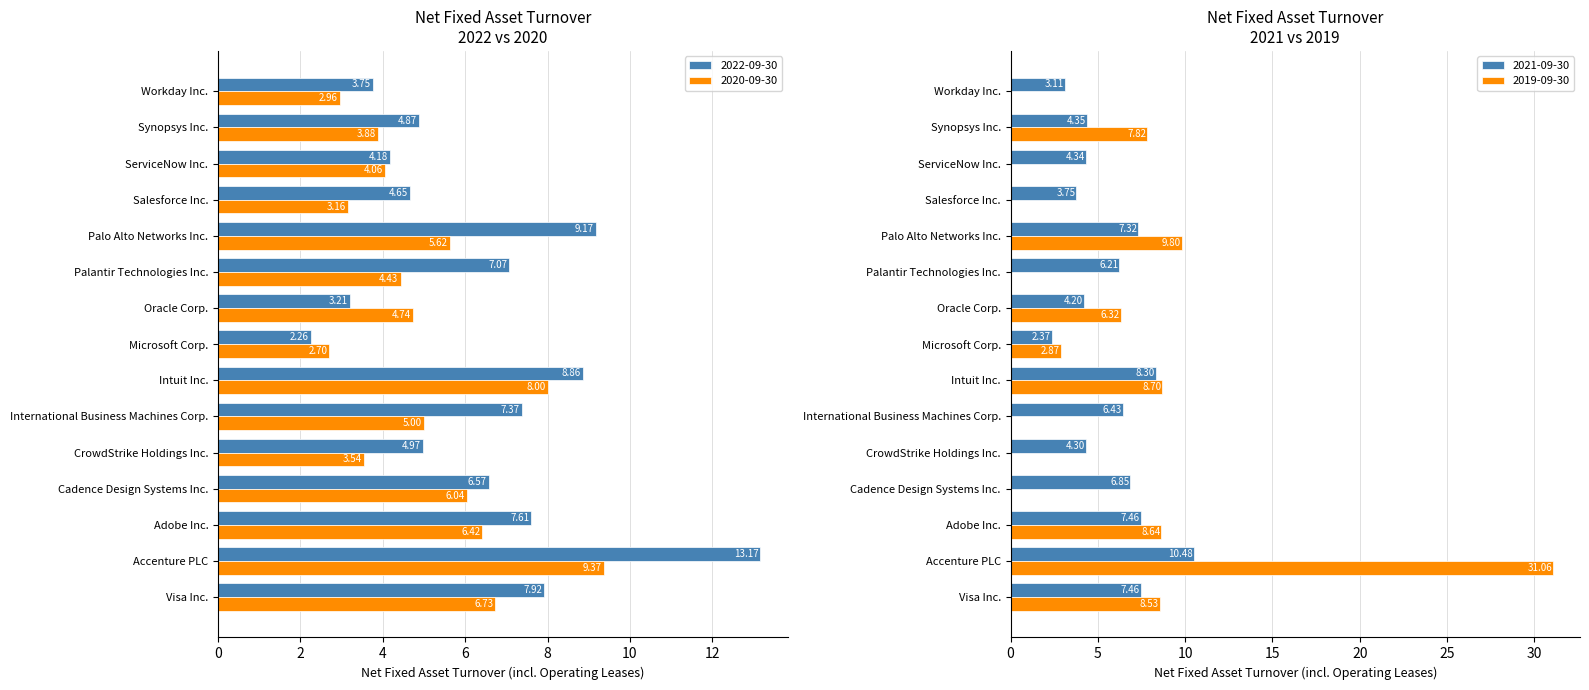

How many groups of bars are there?

15